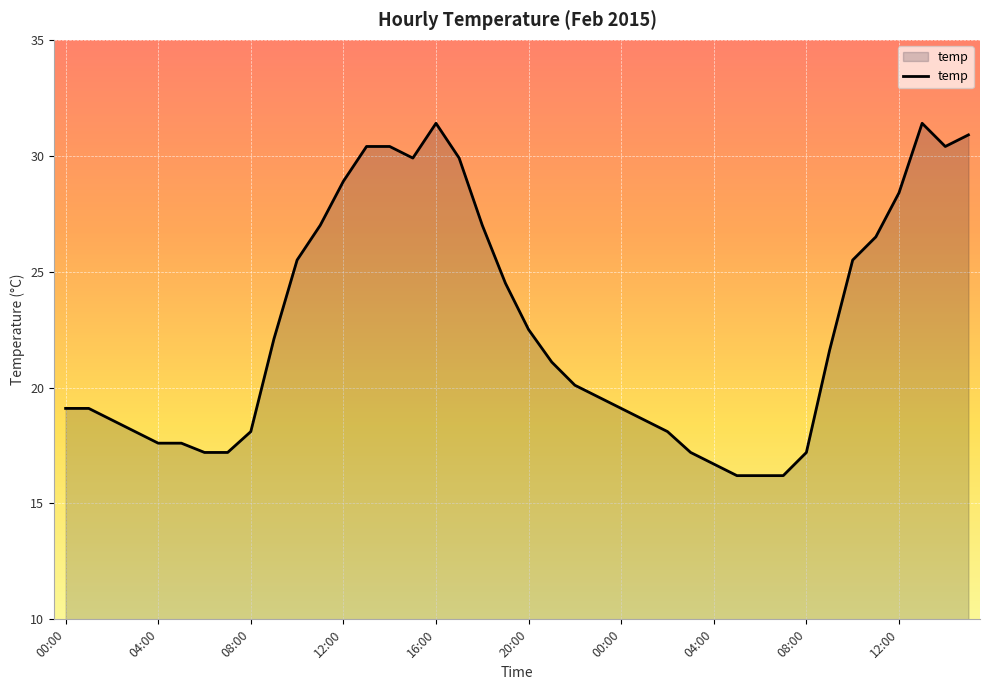

What is the difference between the maximum and minimum values?

15.2